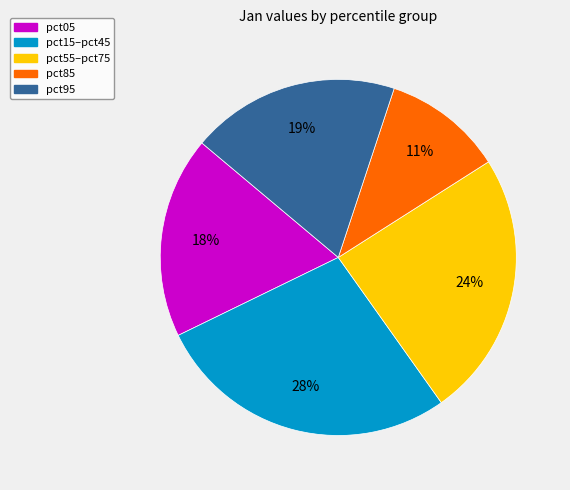

To the nearest percent, what is the difference between the largest and smallest slice percentages?

17%